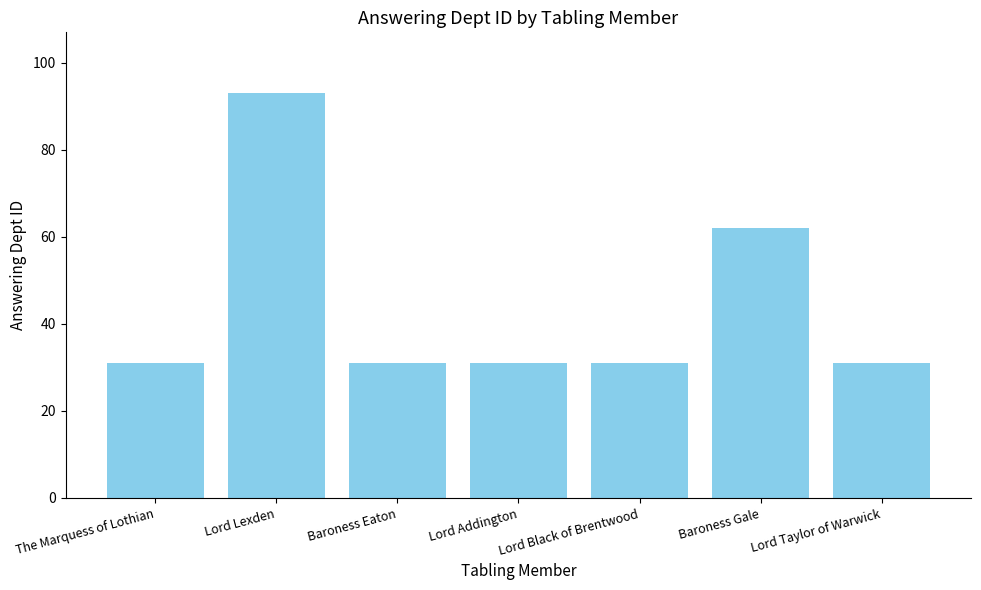

What is the label of the 3rd bar from the right?

Lord Black of Brentwood